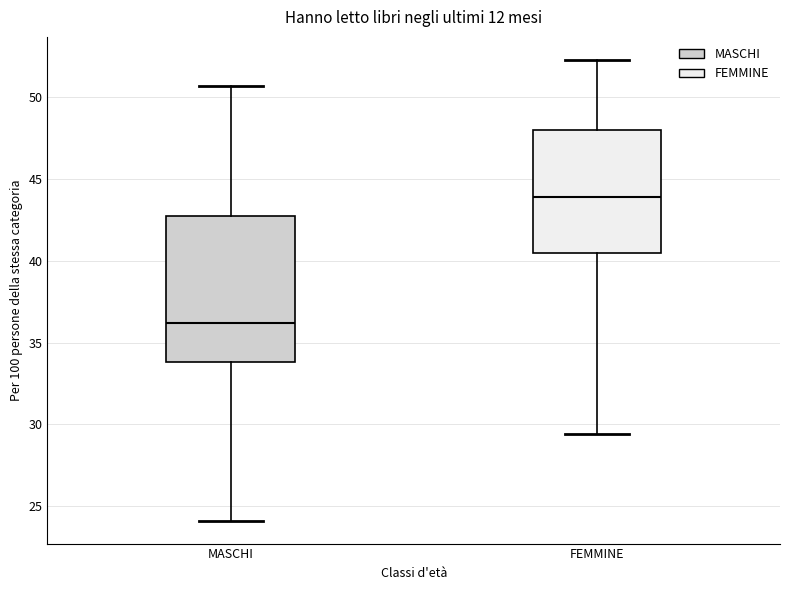

Reading left to right, transcribe this box plot: for each box, give where its median line is, the range the box spans, and where its two whiskers end, as read against the y-axis. The values are not printed on the chart, so give them approximately, as read against the axis.

MASCHI: median 36.0, box 34.0 to 43.0, whiskers 24.0 to 50.5
FEMMINE: median 44.0, box 40.5 to 48.0, whiskers 29.5 to 52.5